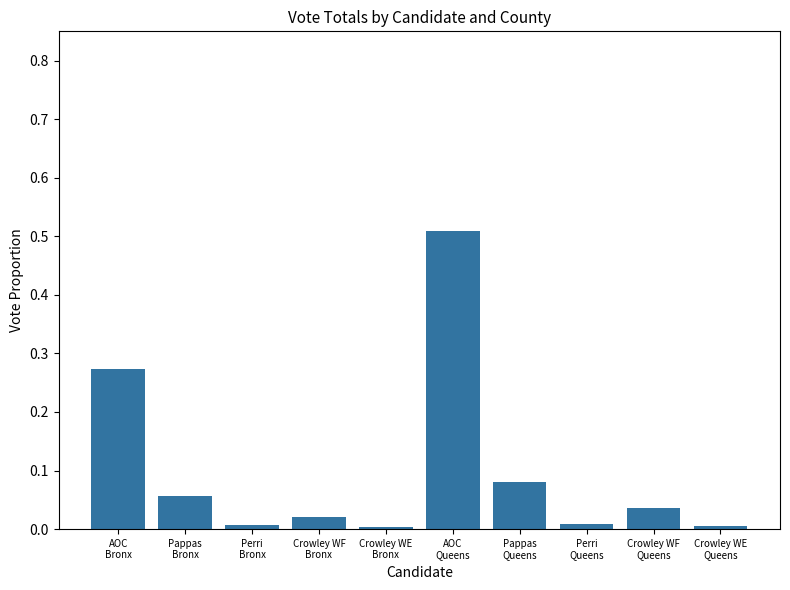

What is the greatest value displayed?

0.5